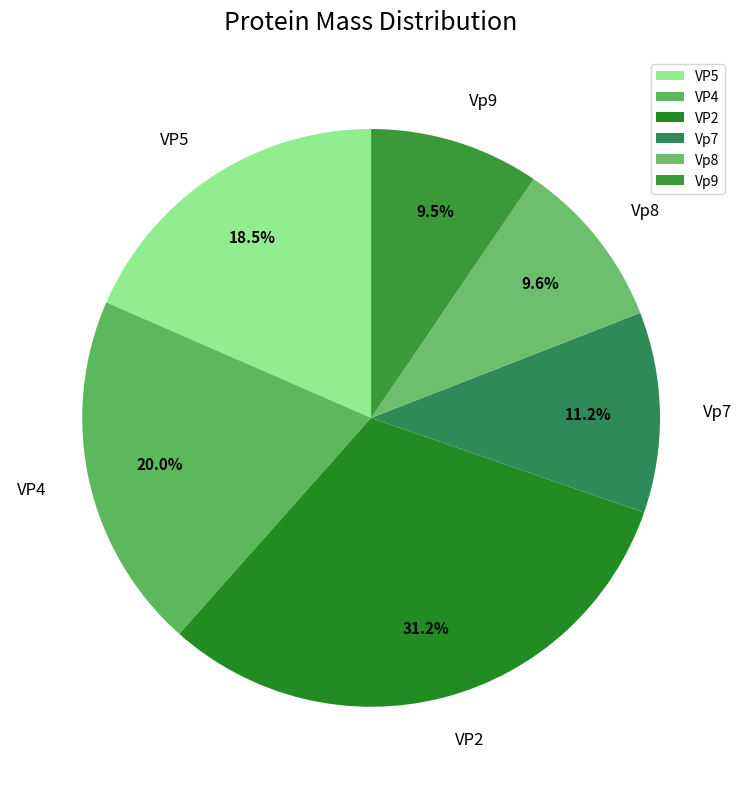

Do Vp8 and Vp7 together represent more than half of the pie?

No